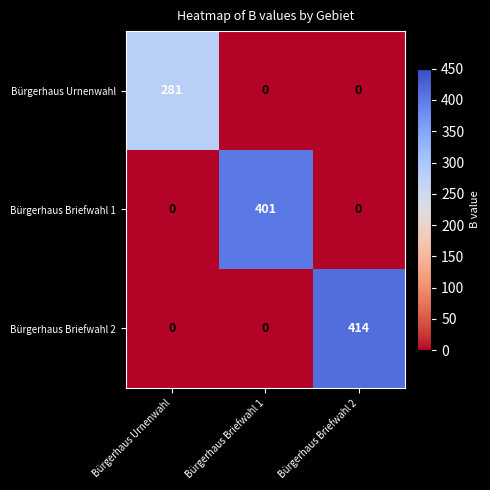

Which series changed the most between Bürgerhaus Urnenwahl and Bürgerhaus Briefwahl 1?

Bürgerhaus Briefwahl 1